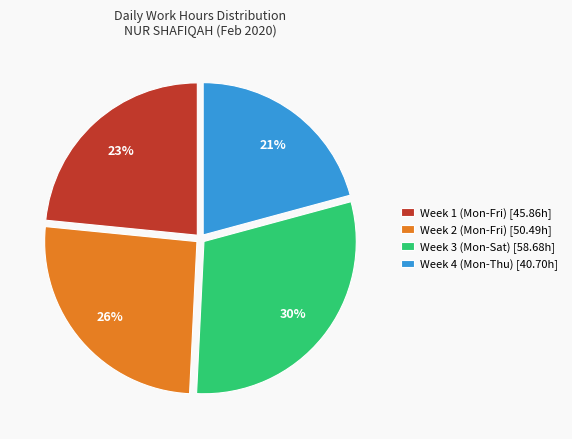

What is the largest slice in the pie chart?

Week 3 (Mon-Sat) [58.68h]